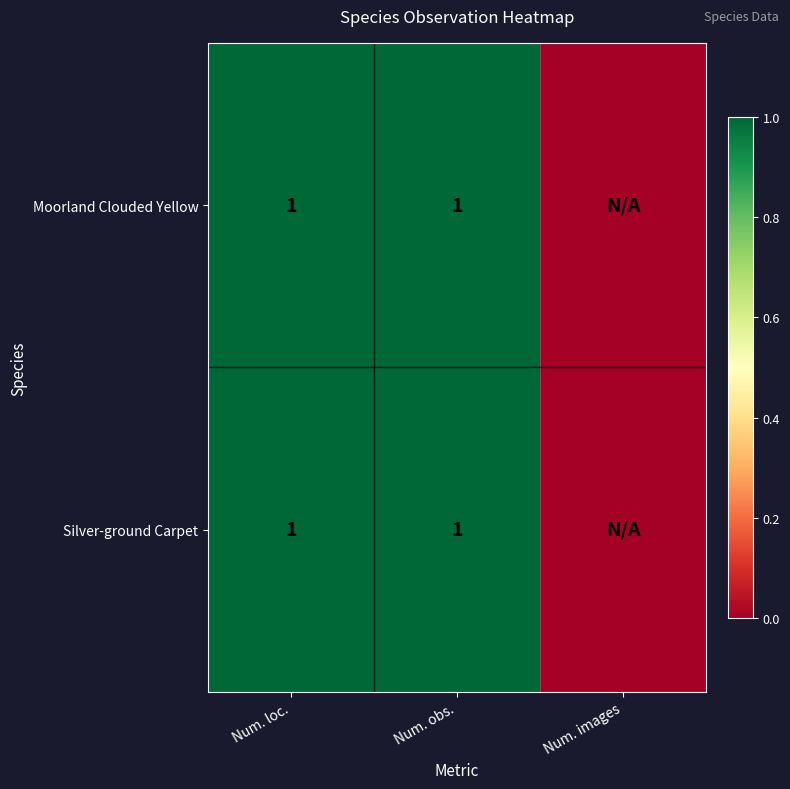

The value of Silver-ground Carpet at Num. loc. is 0. True or false?

False